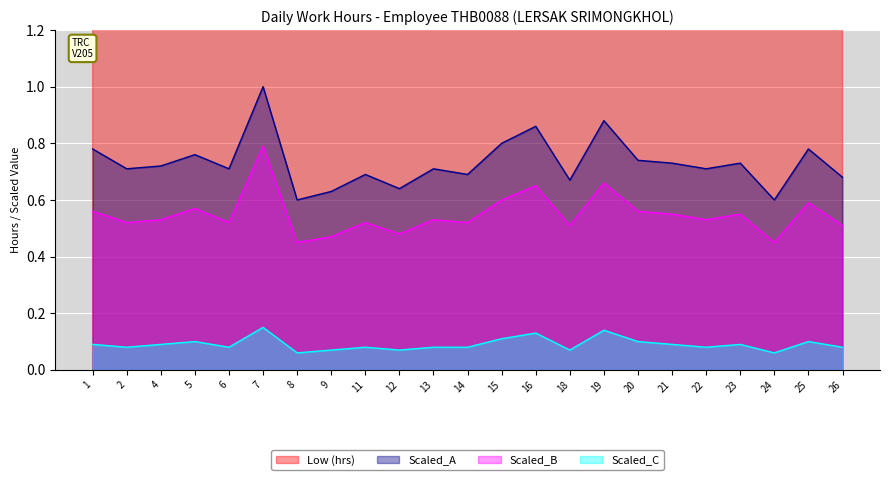

Reading left to right, list all the values displayed in this chart.

Low (hrs): 1=11.0	2=10.8	4=10.8	5=11.4	6=10.6	7=16.0	8=9.0	9=9.5	11=10.4	12=9.6	13=10.7	14=10.4	15=12.1	16=13.0	18=10.1	19=13.3	20=11.2	21=11.0	22=10.7	23=11.0	24=9.1	25=11.8	26=10.2
Scaled_A: 1=0.8	2=0.7	4=0.7	5=0.8	6=0.7	7=1.0	8=0.6	9=0.6	11=0.7	12=0.6	13=0.7	14=0.7	15=0.8	16=0.9	18=0.7	19=0.9	20=0.7	21=0.7	22=0.7	23=0.7	24=0.6	25=0.8	26=0.7
Scaled_B: 1=0.6	2=0.5	4=0.5	5=0.6	6=0.5	7=0.8	8=0.5	9=0.5	11=0.5	12=0.5	13=0.5	14=0.5	15=0.6	16=0.7	18=0.5	19=0.7	20=0.6	21=0.6	22=0.5	23=0.6	24=0.5	25=0.6	26=0.5
Scaled_C: 1=0.1	2=0.1	4=0.1	5=0.1	6=0.1	7=0.1	8=0.1	9=0.1	11=0.1	12=0.1	13=0.1	14=0.1	15=0.1	16=0.1	18=0.1	19=0.1	20=0.1	21=0.1	22=0.1	23=0.1	24=0.1	25=0.1	26=0.1